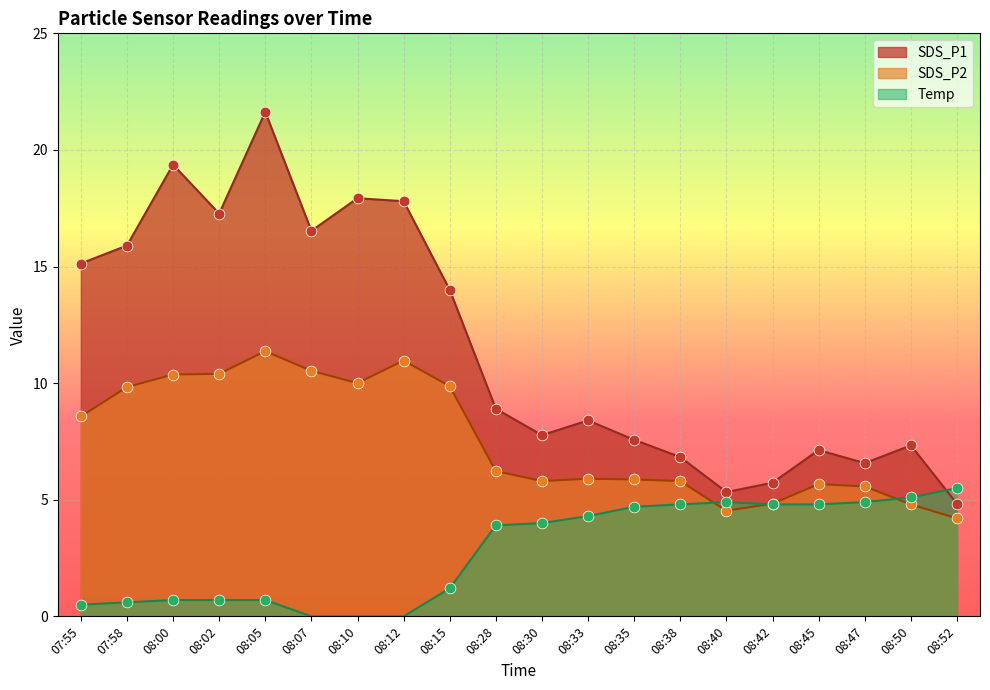

Which series contains the highest Y value?

SDS_P1